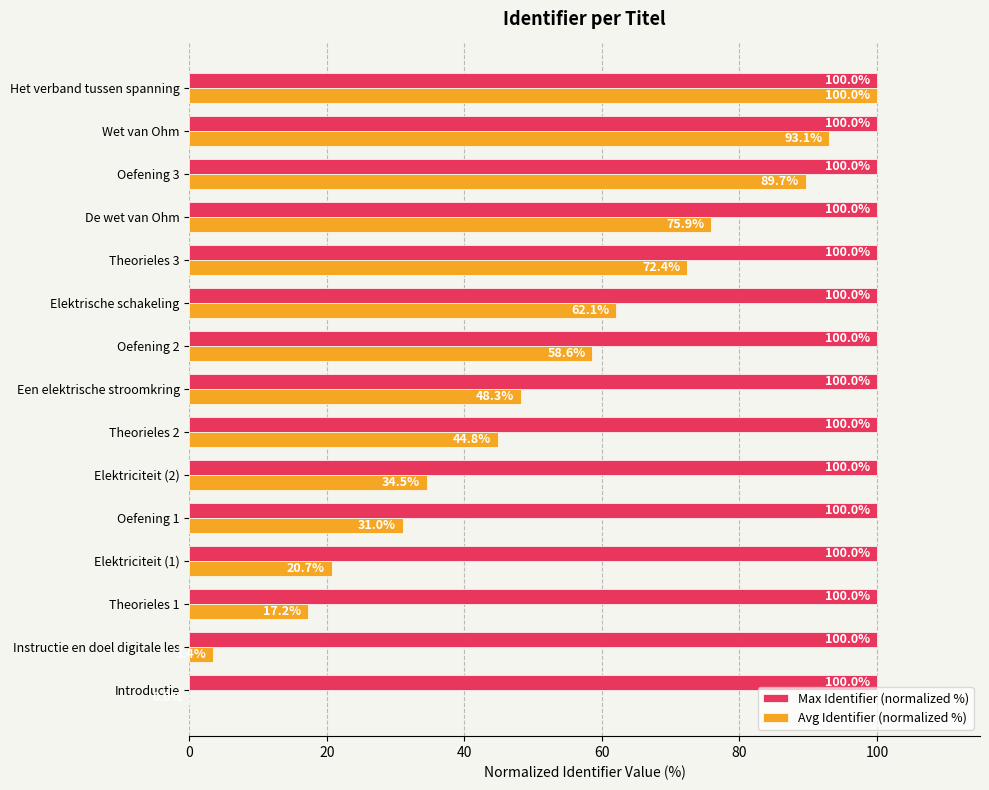

What is the highest value of the Max Identifier (normalized %) series?

100.0